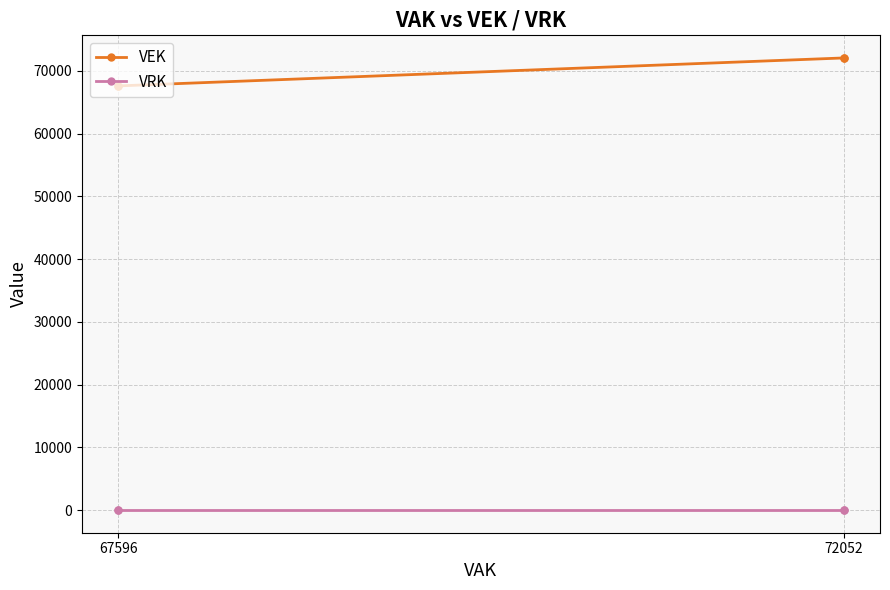

True or false: VRK has more than 1 interior local peaks.

False